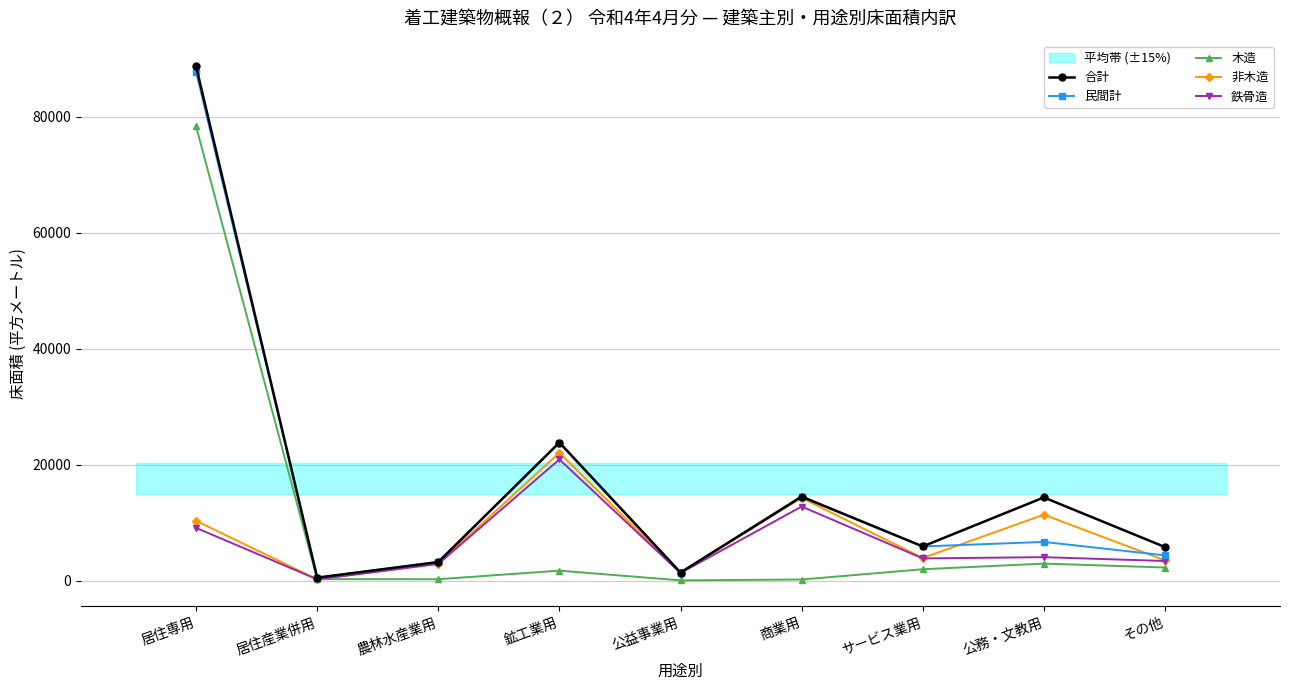

Which series has the largest total across all categories?

合計